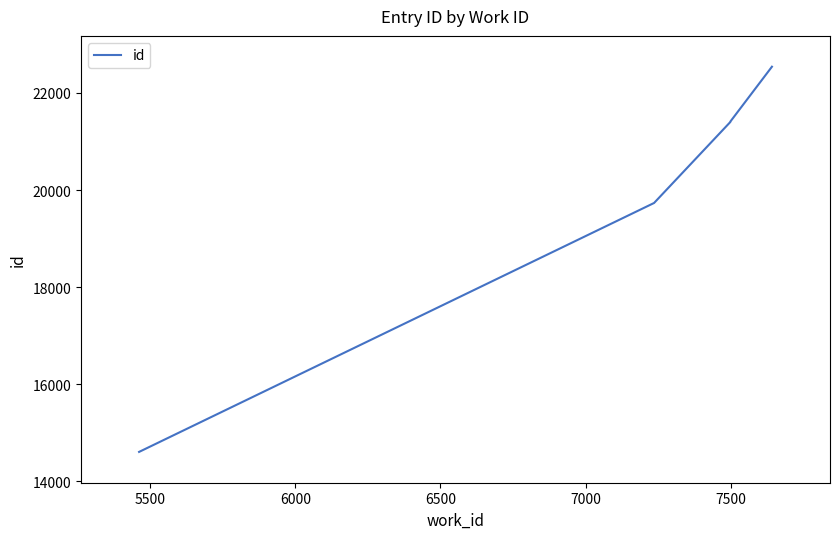

How many data points are above 21402?

2